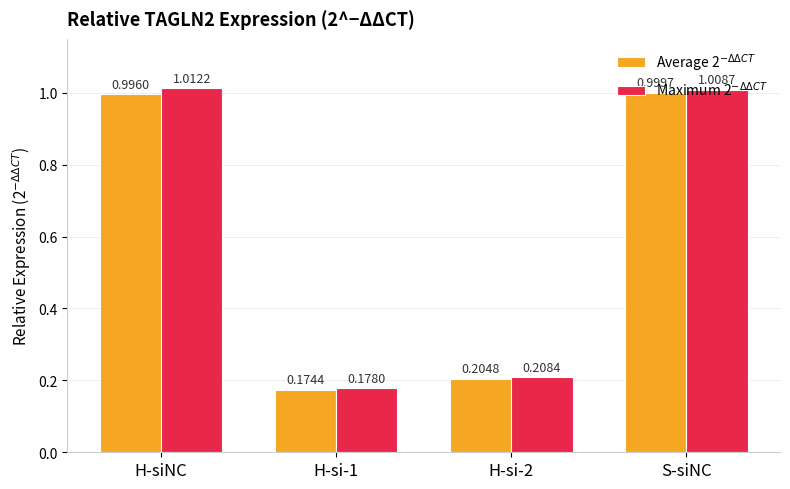

What is the difference between the second highest and minimum values in the Maximum 2$^{-\Delta\Delta CT}$ series?

0.8